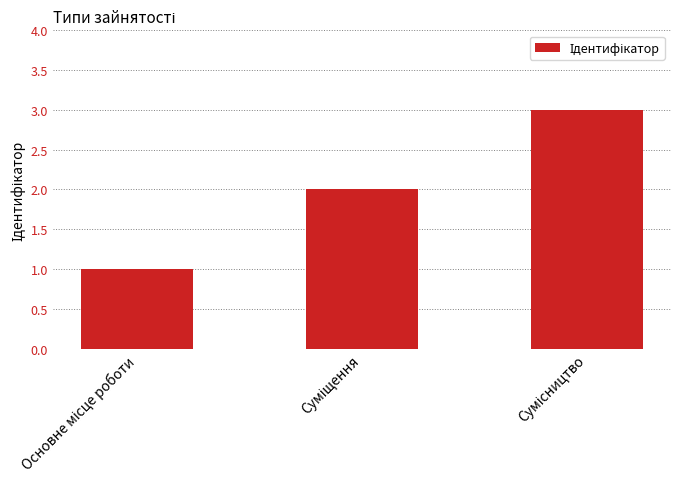

What is the greatest value displayed?

3